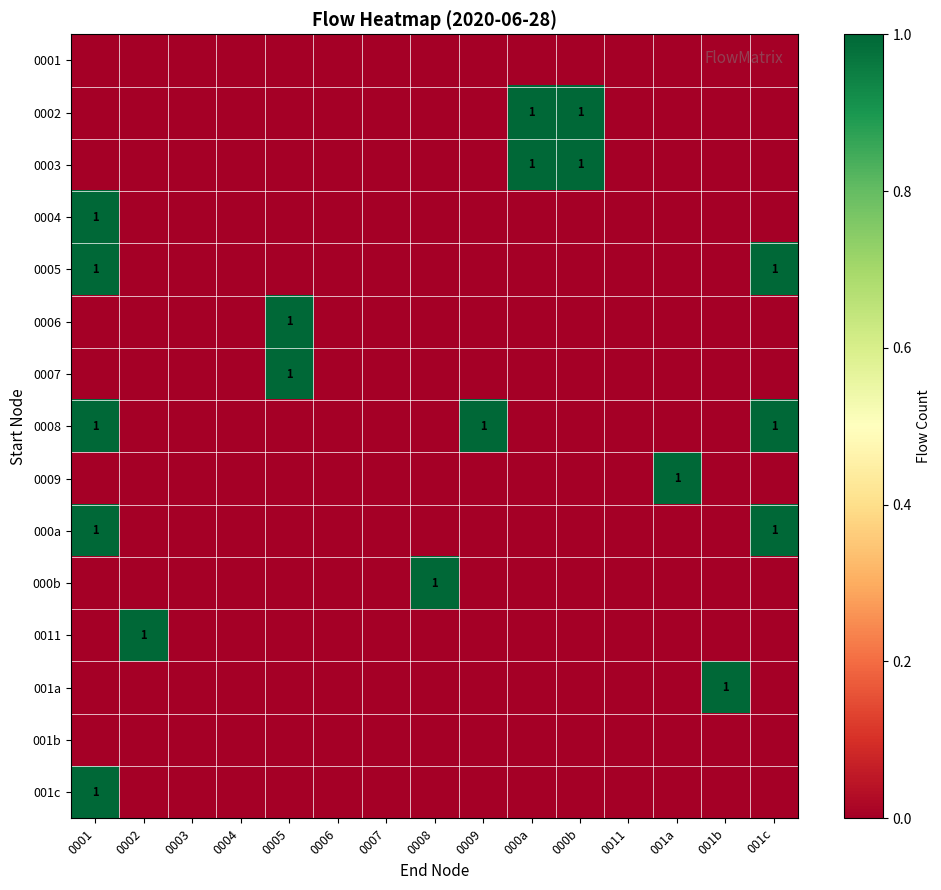

True or false: 0006 has a value of 1 at 0007.

False